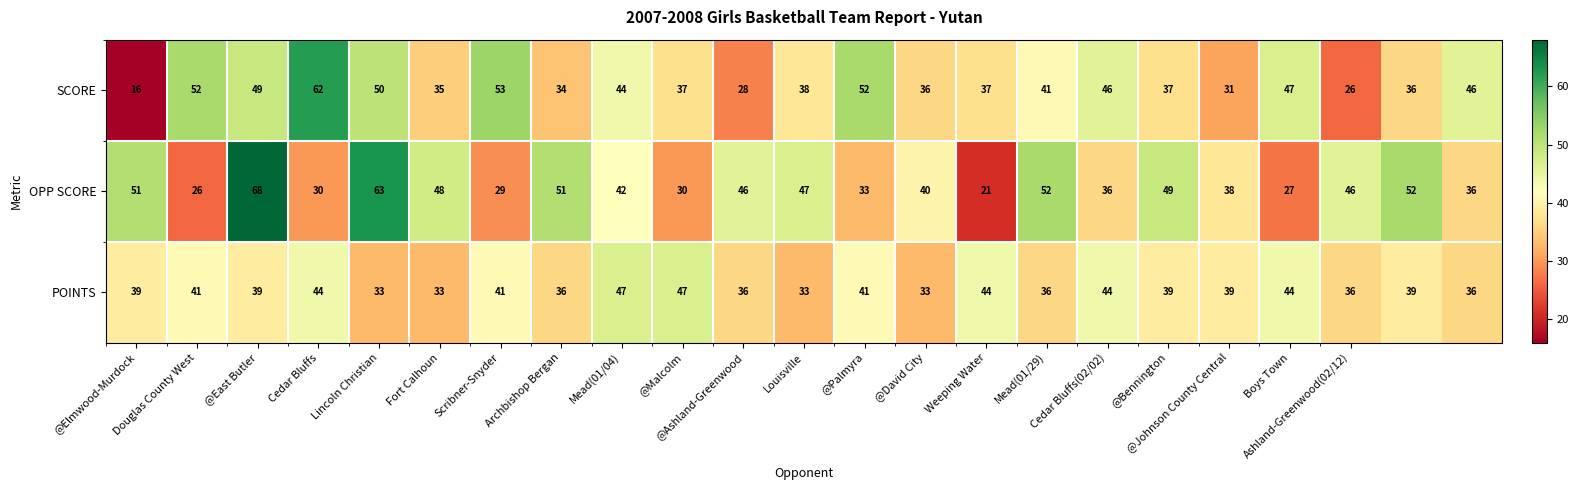

Rank the series by their maximum value, from lowest to highest.

POINTS, SCORE, OPP SCORE